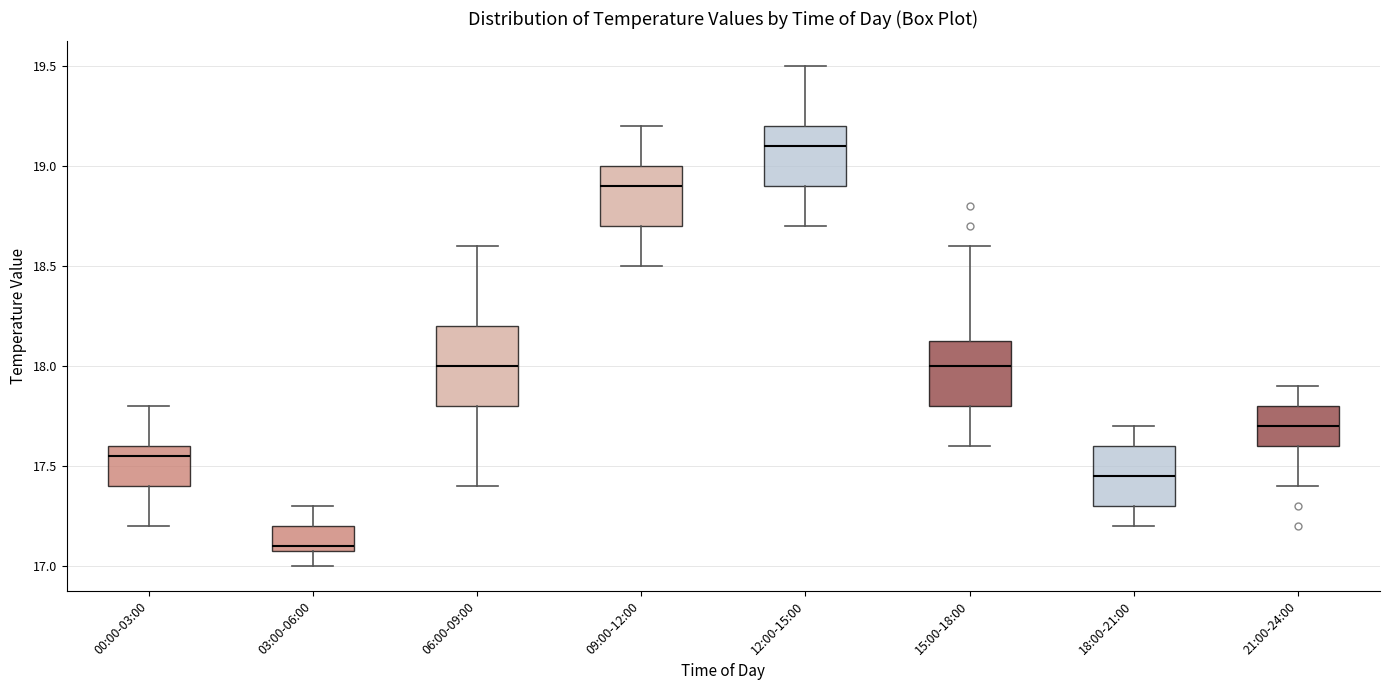

Where does the lower whisker of the box for 21:00-24:00 end on the y-axis? The values are not printed on the chart, so give them approximately, as read against the axis.

17.40